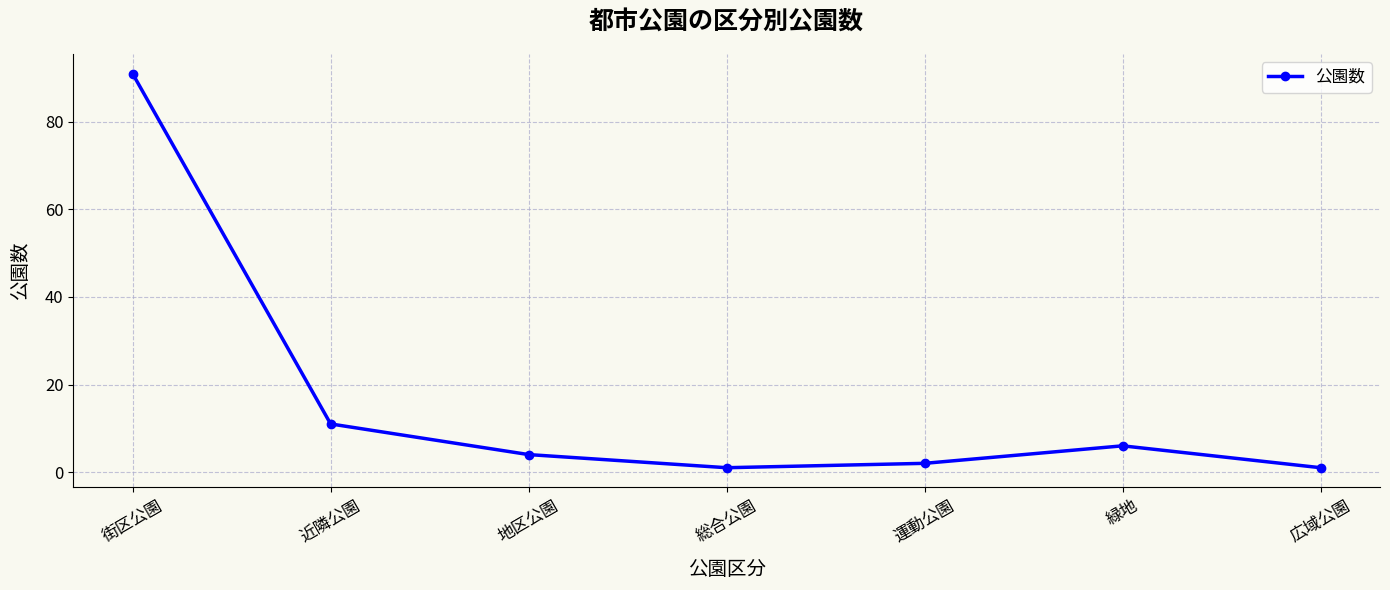

At which category does the chart reach its peak across all series?

街区公園